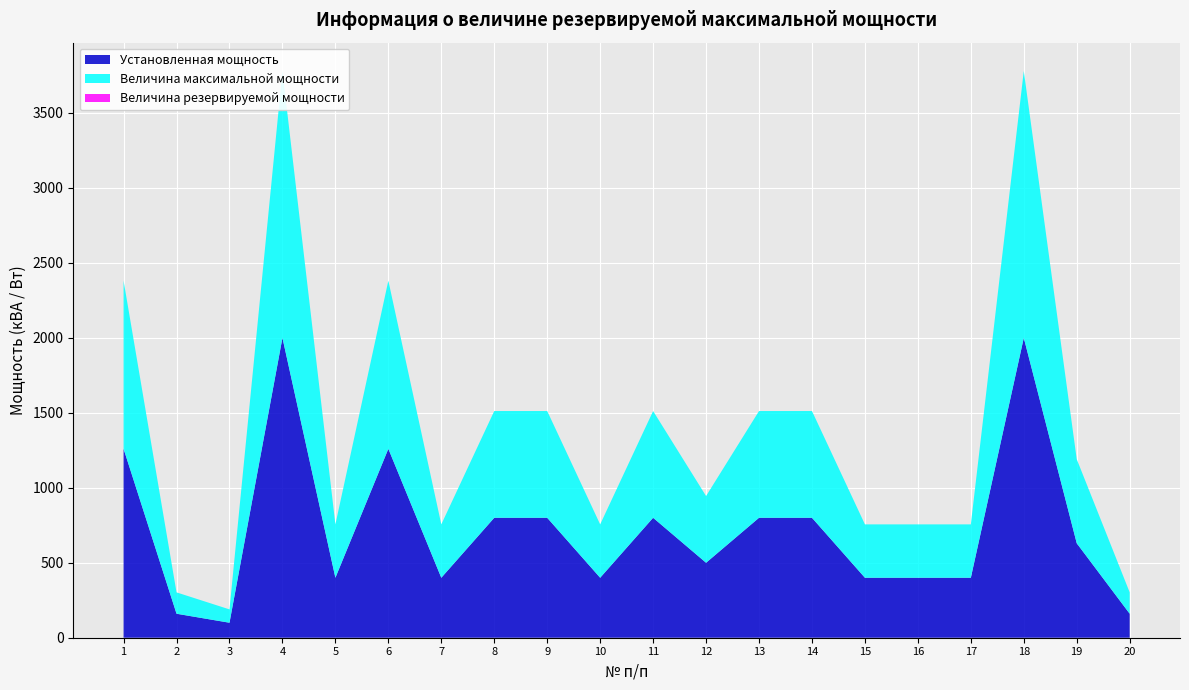

Reading left to right, what are all the values shown in this chart?

Установленная мощность: 1=1260.0	2=160.0	3=100.0	4=2000.0	5=400.0	6=1260.0	7=400.0	8=800.0	9=800.0	10=400.0	11=800.0	12=500.0	13=800.0	14=800.0	15=400.0	16=400.0	17=400.0	18=2000.0	19=630.0	20=160.0
Величина максимальной мощности: 1=1121.4	2=142.4	3=89.0	4=1780.0	5=356.0	6=1121.4	7=356.0	8=712.0	9=712.0	10=356.0	11=712.0	12=445.0	13=712.0	14=712.0	15=356.0	16=356.0	17=356.0	18=1780.0	19=560.7	20=142.4
Величина резервируемой мощности: 1=0.0	2=0.0	3=0.0	4=0.0	5=0.0	6=0.0	7=0.0	8=0.0	9=0.0	10=0.0	11=0.0	12=0.0	13=0.0	14=0.0	15=0.0	16=0.0	17=0.0	18=0.0	19=0.0	20=0.0